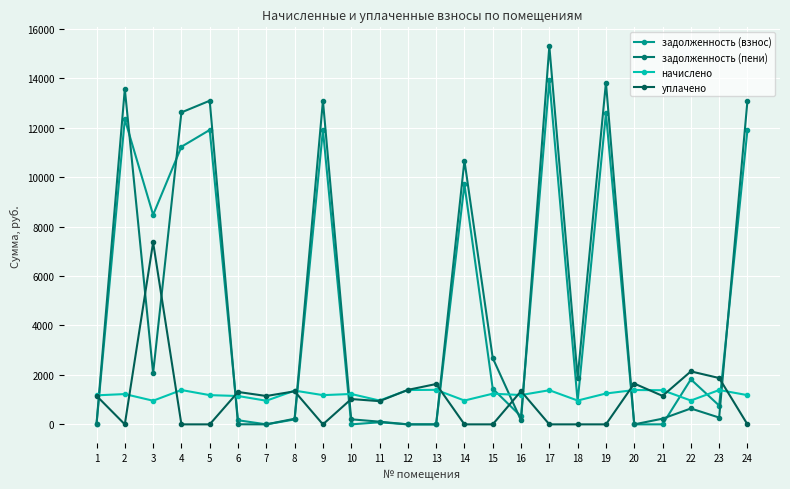

What is the difference between the highest and lowest values at 8?

1166.2